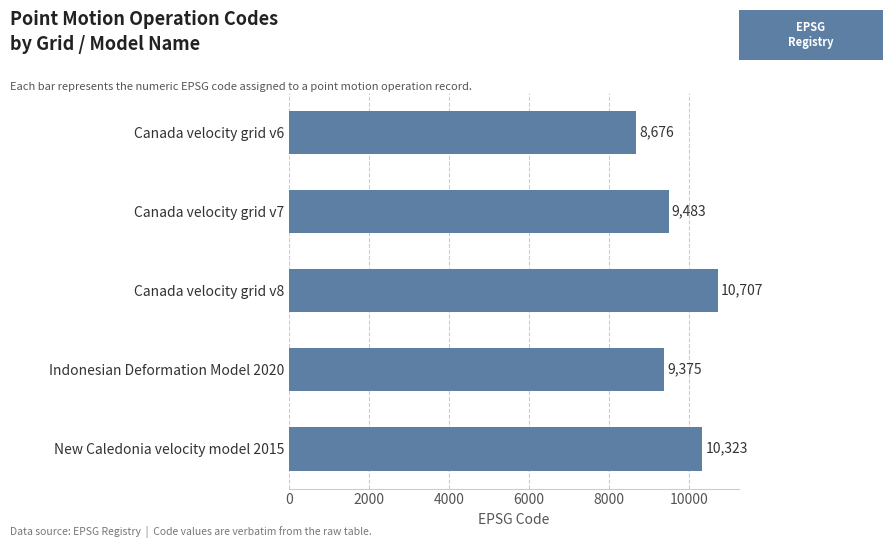

Does the chart contain stacked bars?

No